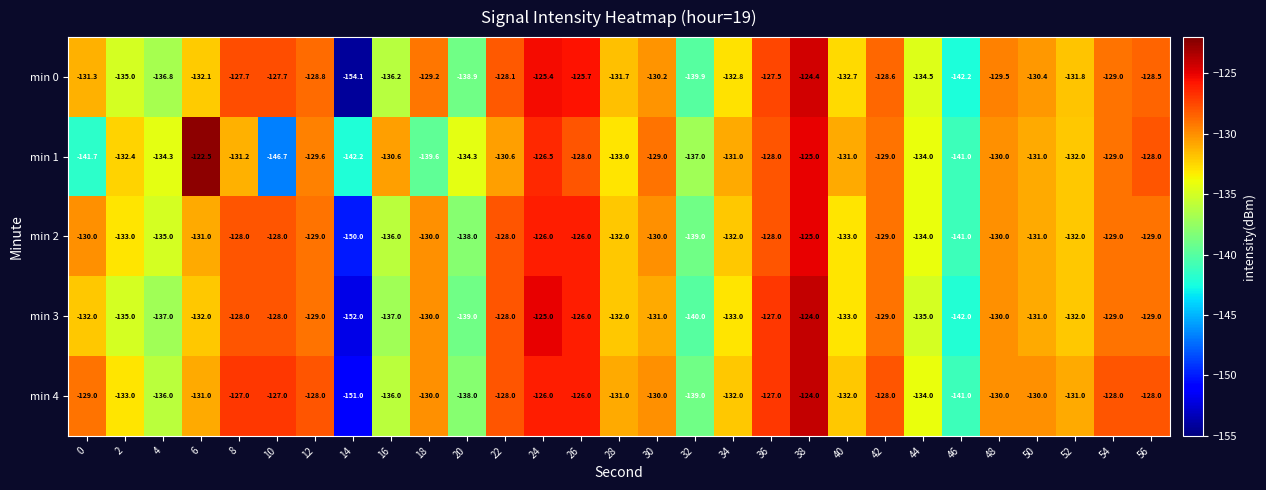

Which series has the largest total across all categories?

min 4